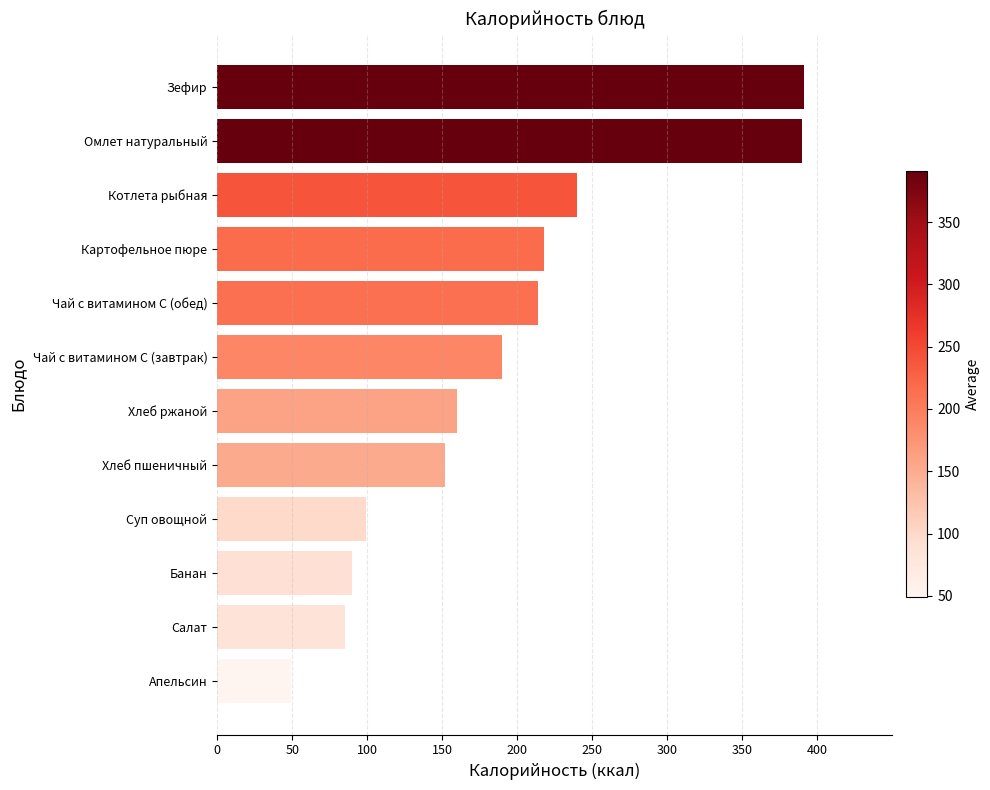

Read the value at Банан.

90